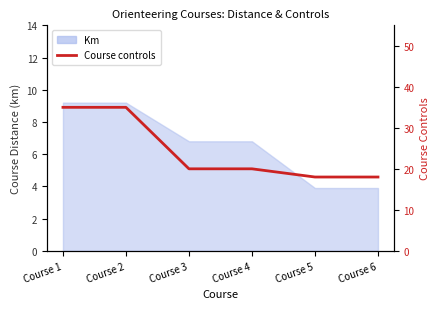

True or false: the data shows 35 at Course 1.

True